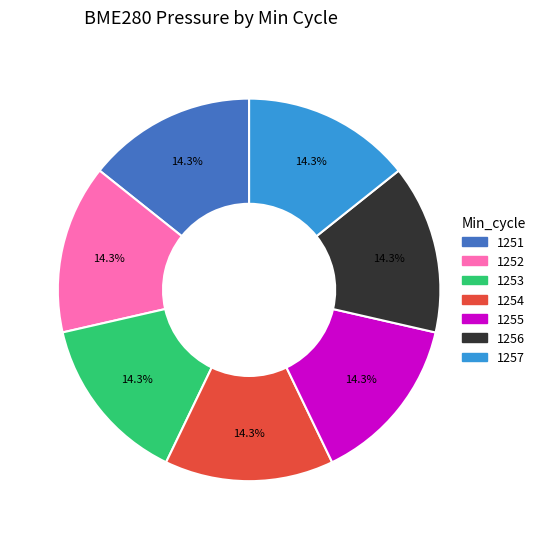

To the nearest percent, what percentage of the pie is 1256?

14%